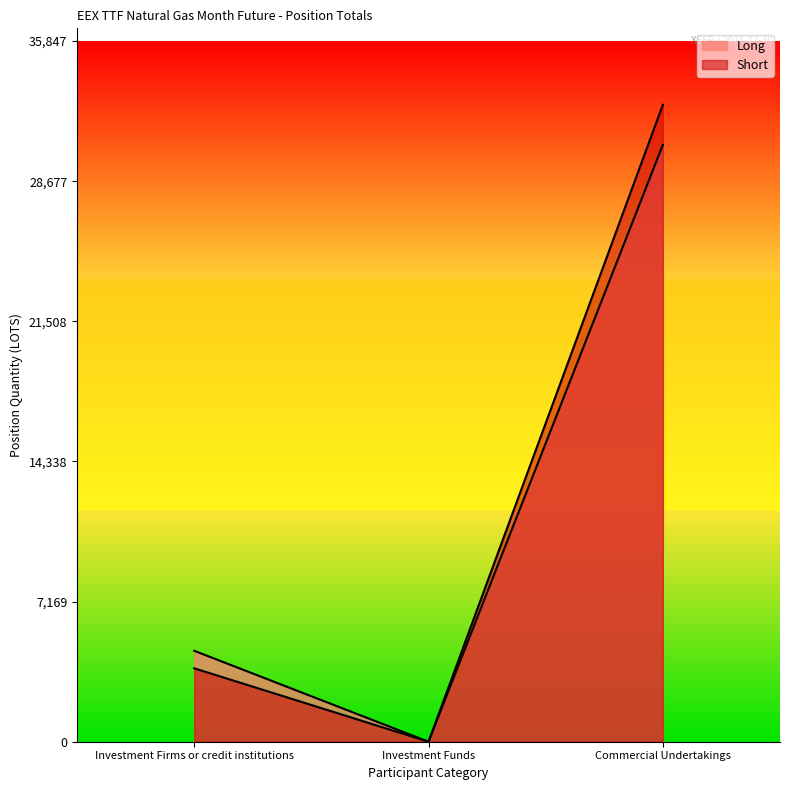

List the series in order of their overall mean, highest first.

Short, Long